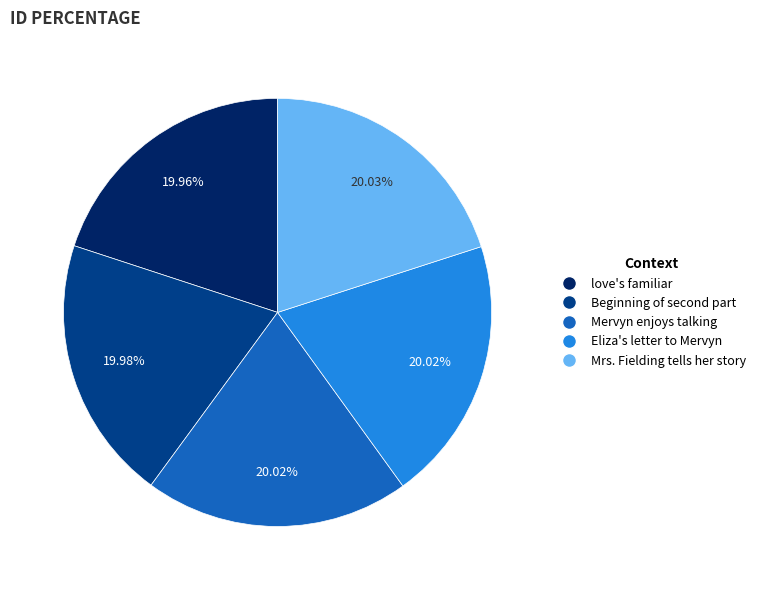

To the nearest percent, what is the combined percentage of Eliza's letter to Mervyn and love's familiar?

40%